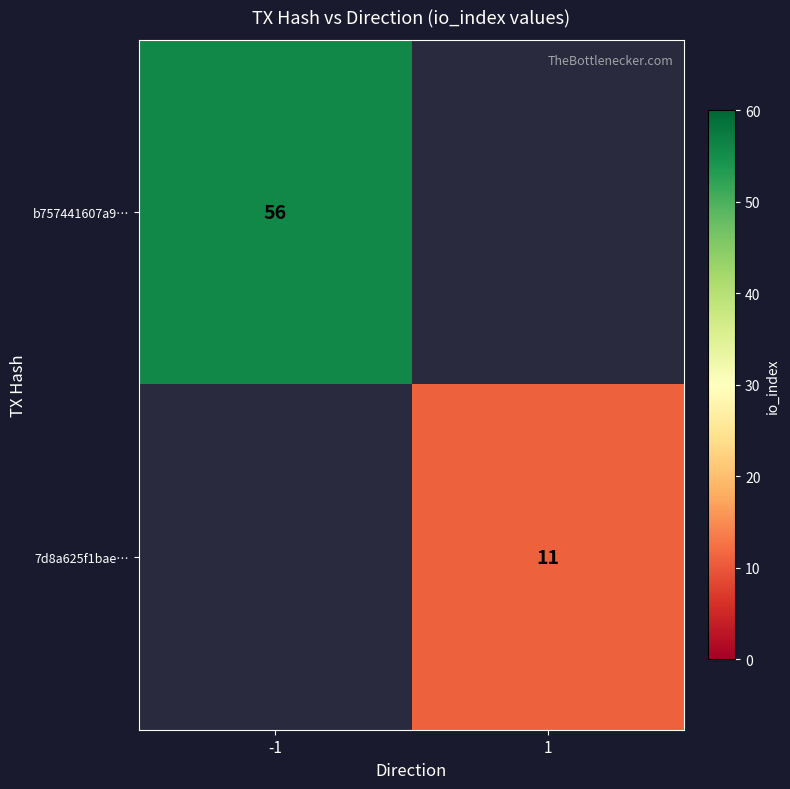

Which category has the lowest value across all series?

1